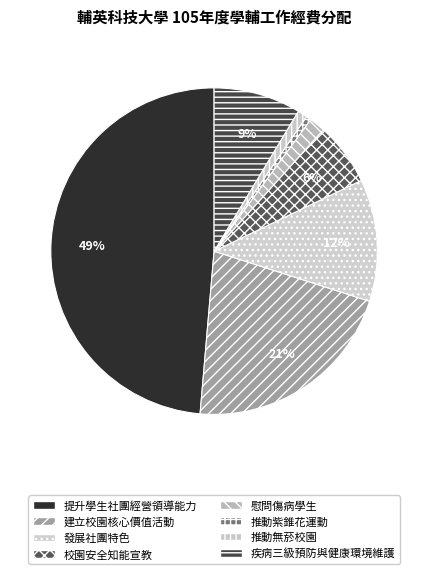

How many slices are in this pie chart?

8